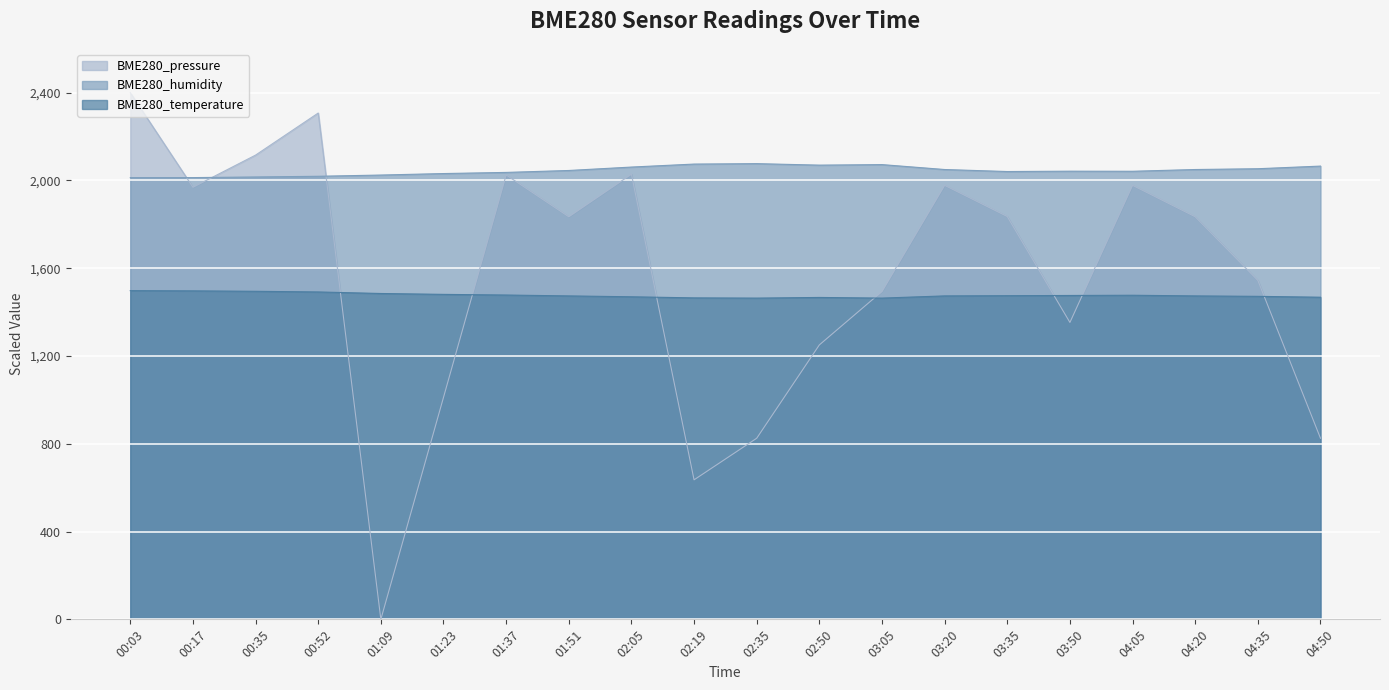

True or false: BME280_pressure has a value of 1789.1 at 02:50.

False